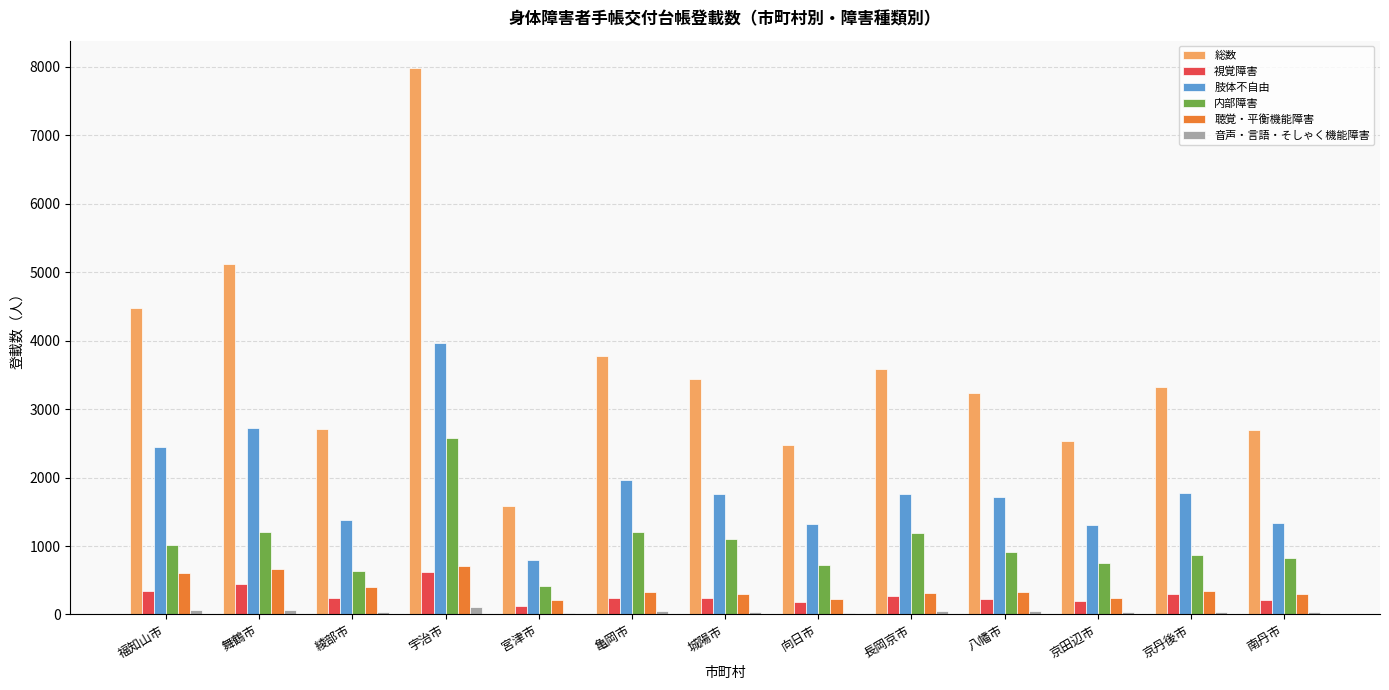

What is the value of the 視覚障害 bar at the 1st from the left?

342